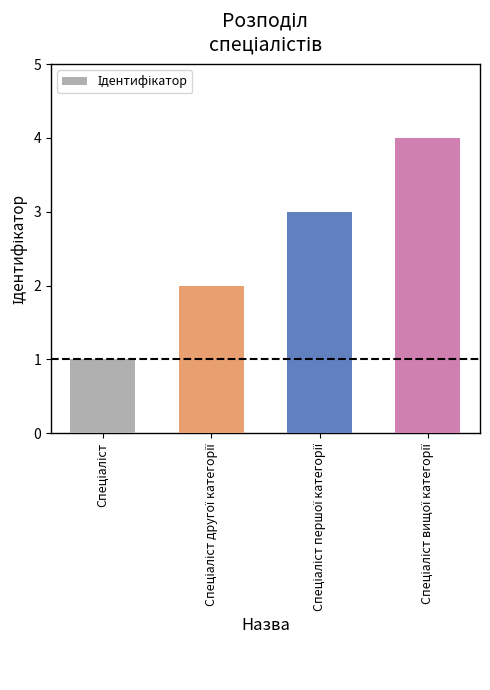

What is the sum of all values?

10